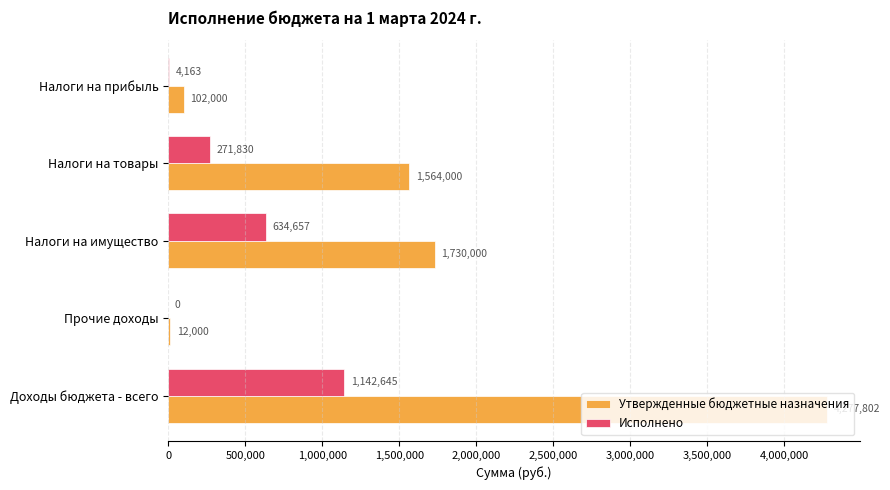

Is it true that Исполнено equals 264372.9 at Доходы бюджета - всего?

False